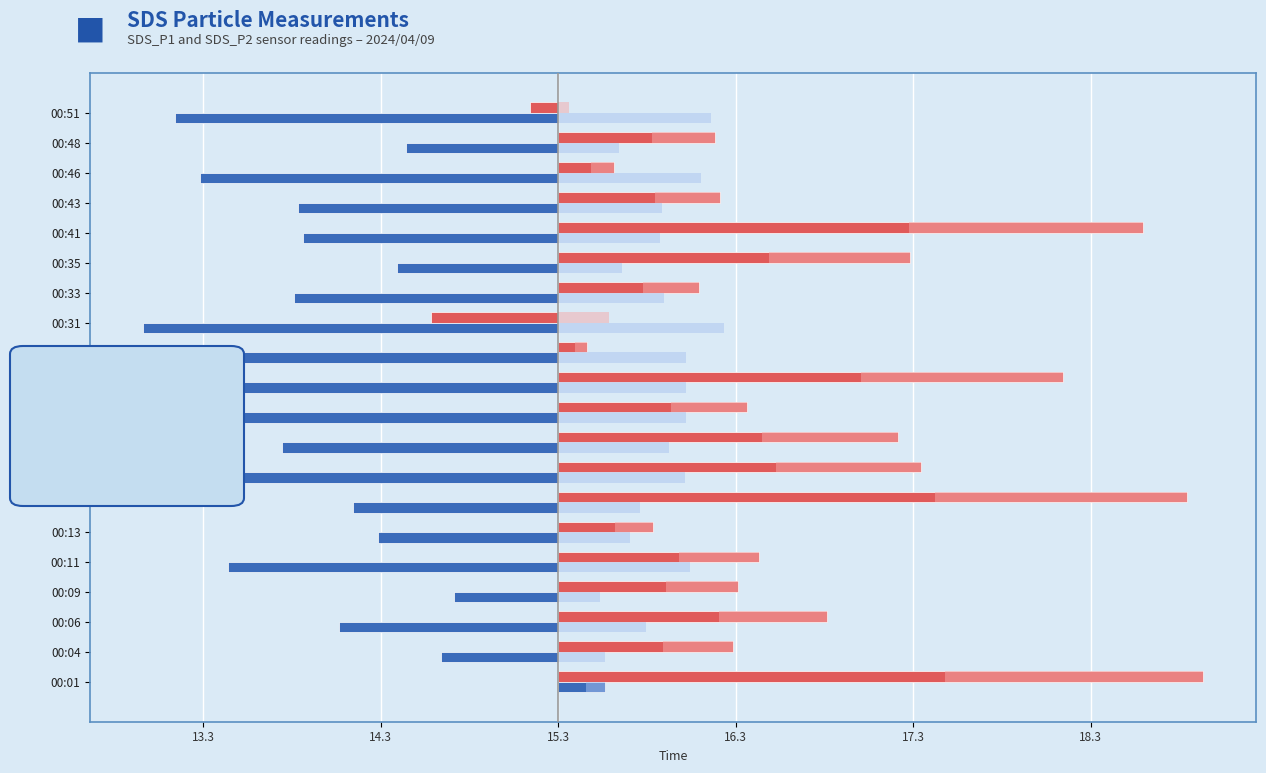

What is the total value across all series at 00:28?

-1.6